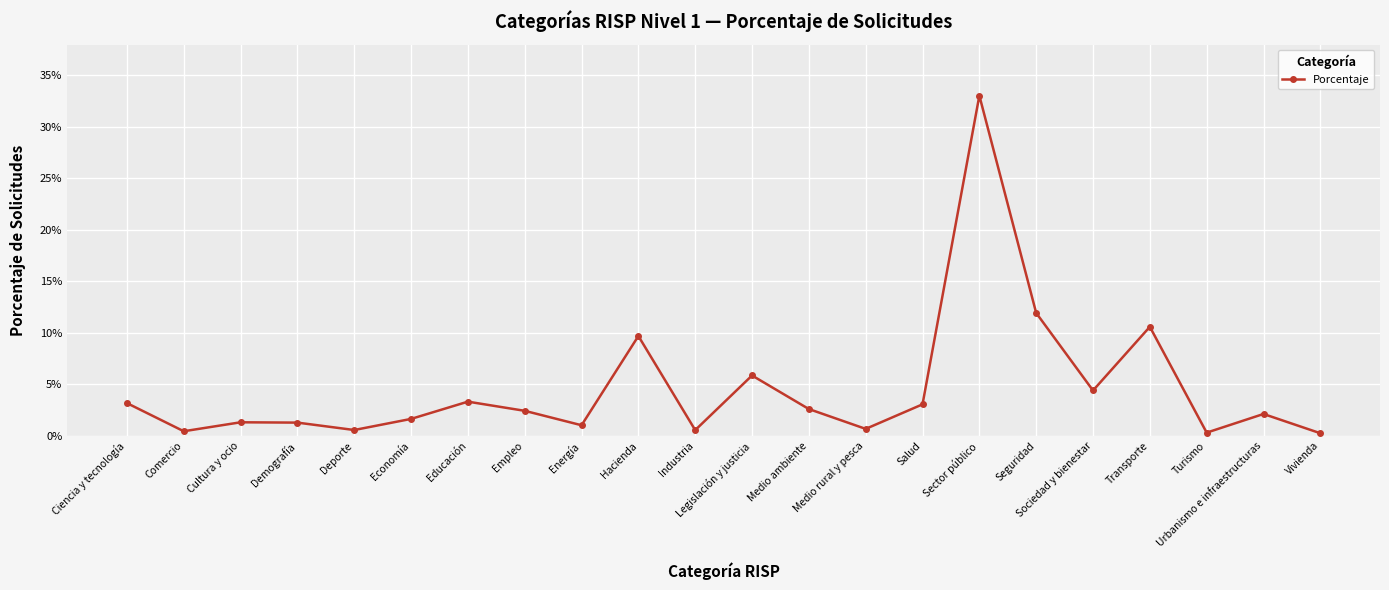

Reading left to right, transcribe all the data shown in this chart.

Ciencia y tecnología=0.0	Comercio=0.0	Cultura y ocio=0.0	Demografía=0.0	Deporte=0.0	Economía=0.0	Educación=0.0	Empleo=0.0	Energía=0.0	Hacienda=0.1	Industria=0.0	Legislación y justicia=0.1	Medio ambiente=0.0	Medio rural y pesca=0.0	Salud=0.0	Sector público=0.3	Seguridad=0.1	Sociedad y bienestar=0.0	Transporte=0.1	Turismo=0.0	Urbanismo e infraestructuras=0.0	Vivienda=0.0